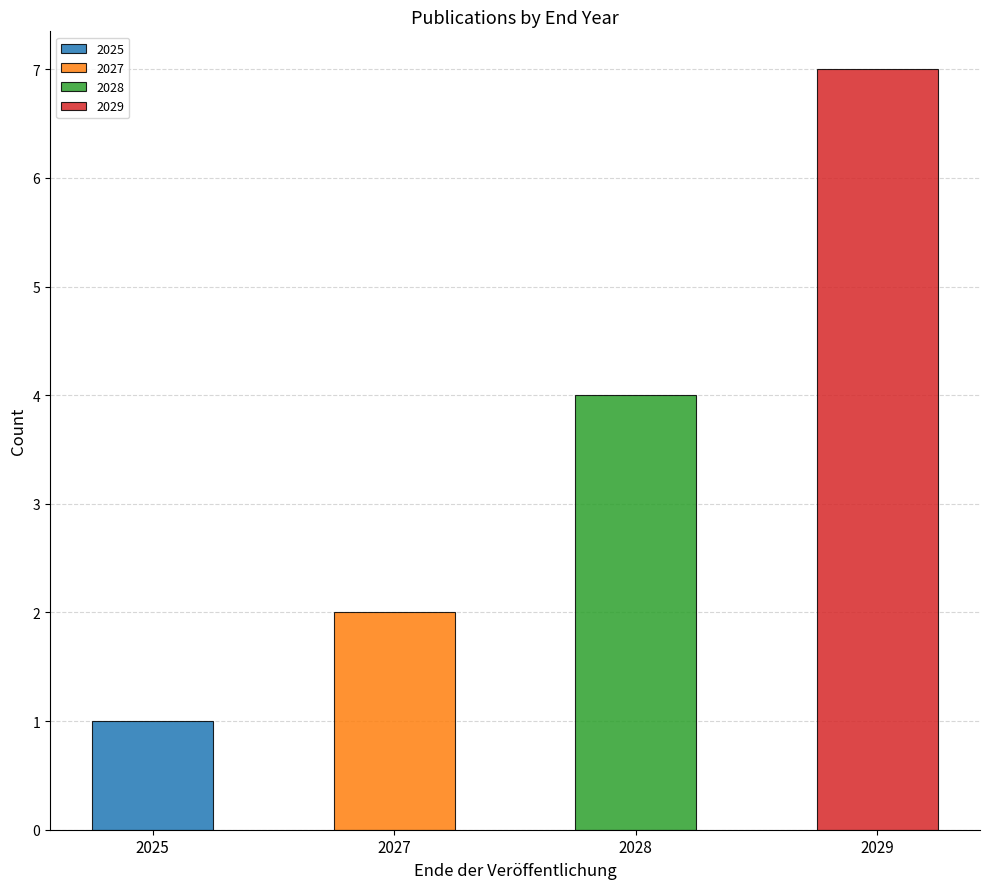

Between 01/01/2028 and 01/01/2027, which is larger?

01/01/2028